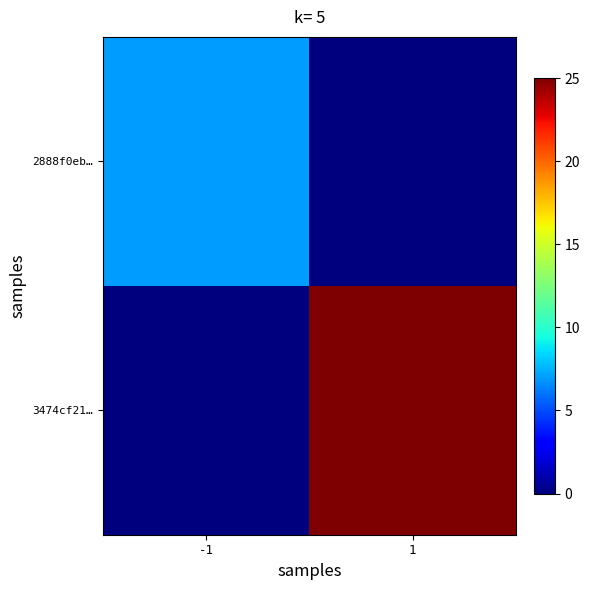

Rank the series at -1 from highest to lowest value.

2888f0eb…, 3474cf21…